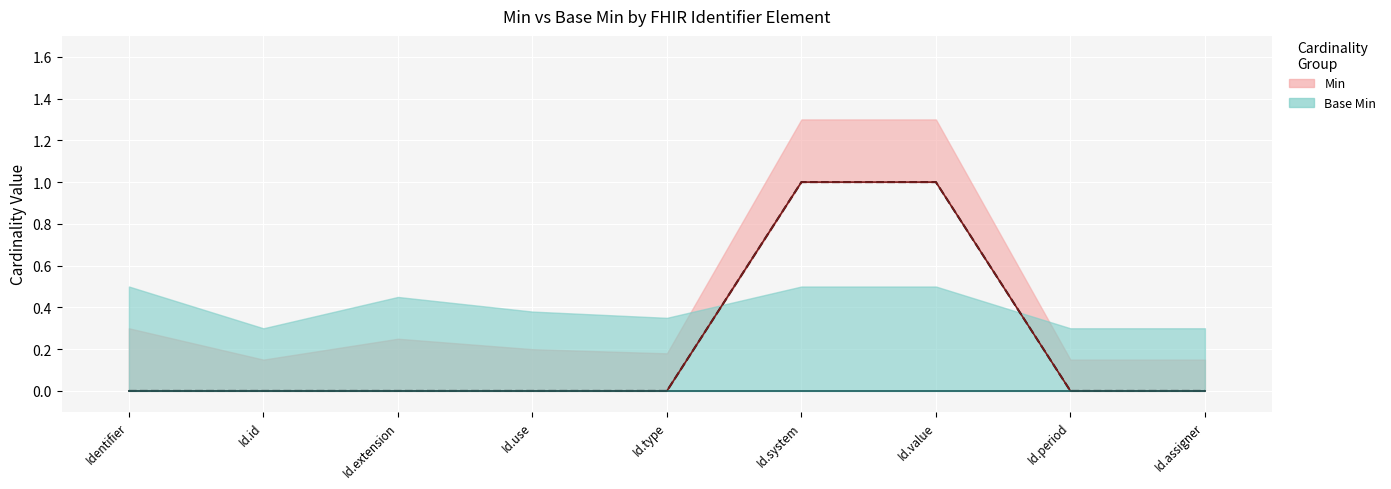

Between Identifier and Id.period, which is larger?

Identifier